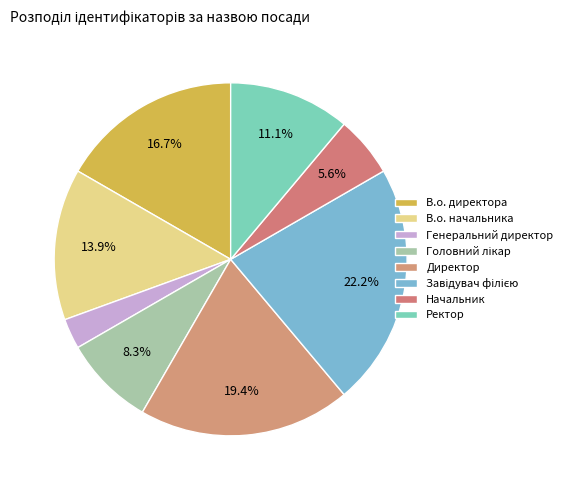

How many segments does this pie chart have?

8